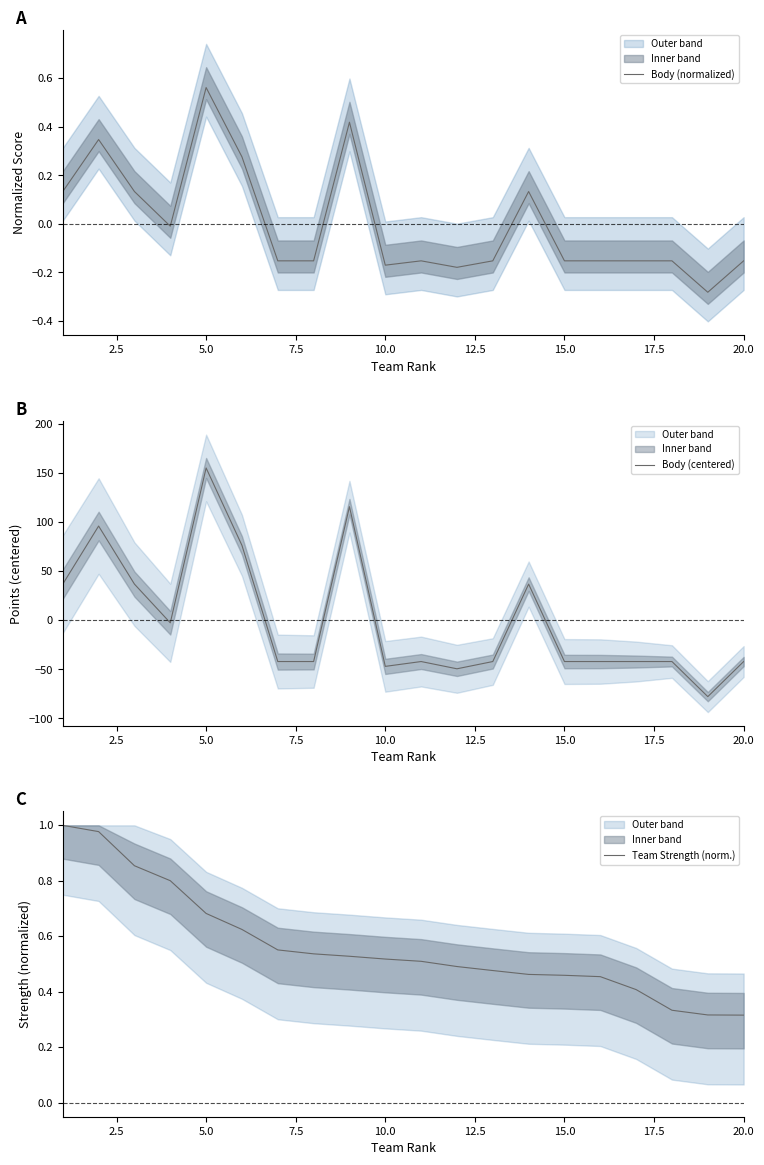

How many negative values does the Body (normalized) series have?

13